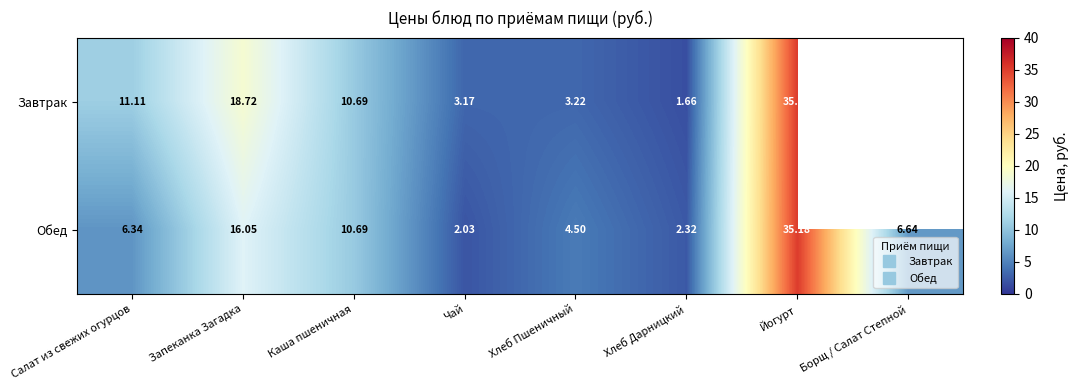

Where does the Завтрак series first go above 11?

Салат из свежих огурцов